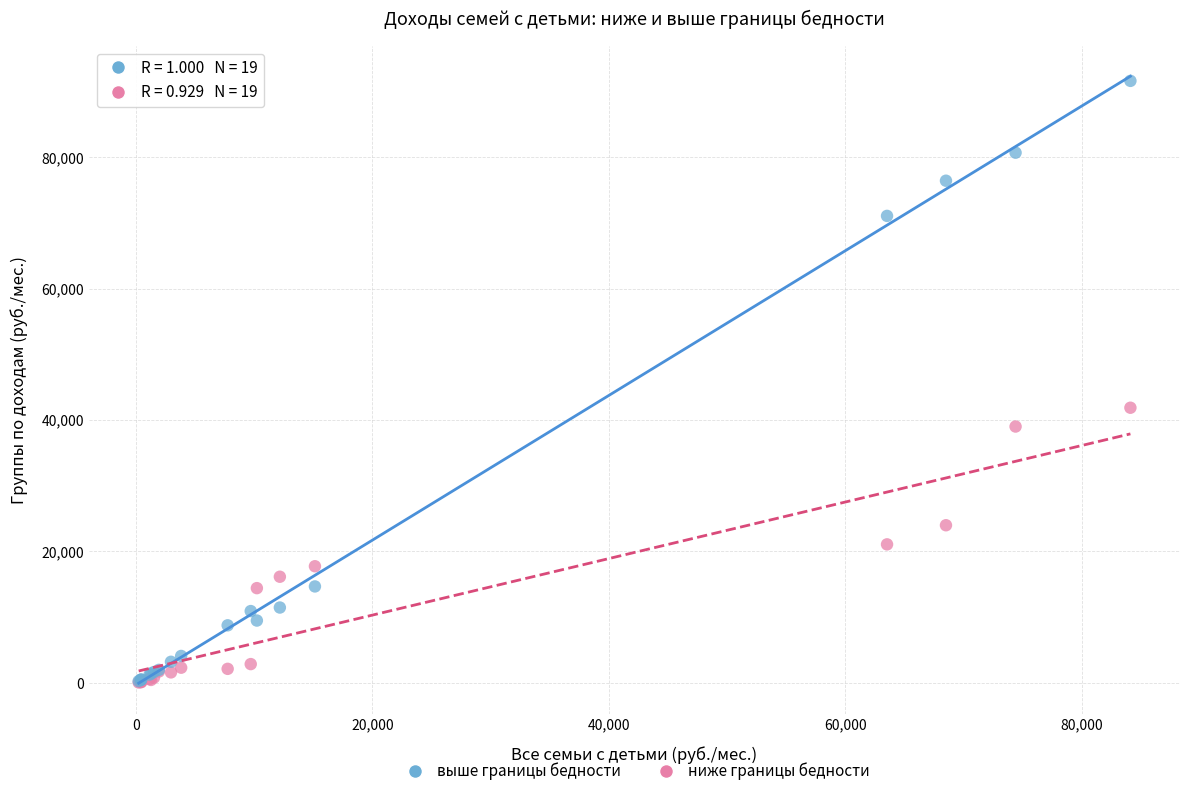

Across all series, what Y value is closest to 45844?

41880.5